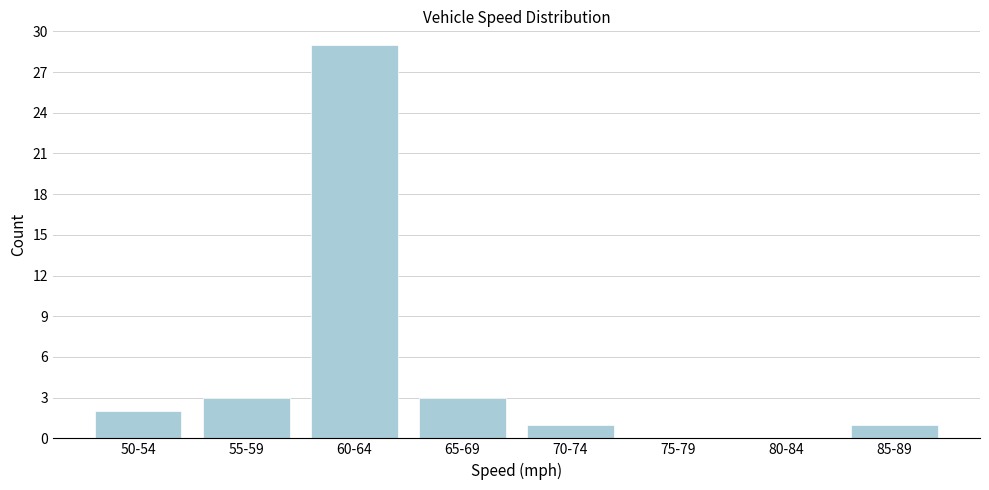

Reading left to right, extract all data points from this chart.

50-54=2	55-59=3	60-64=29	65-69=3	70-74=1	75-79=0	80-84=0	85-89=1